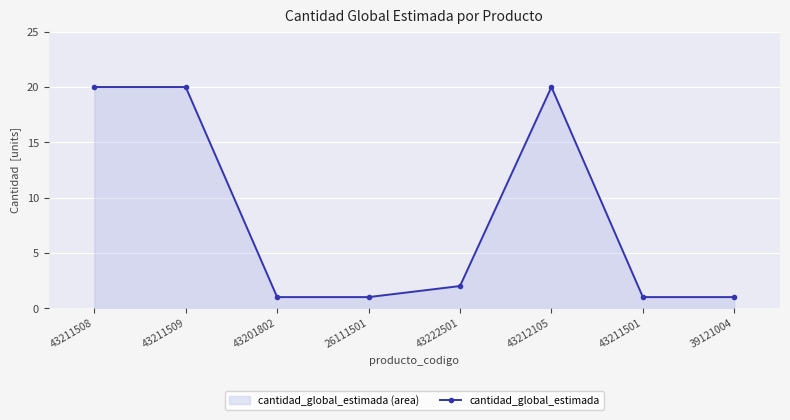

Which has a higher value, 43212105 or 43211501?

43212105